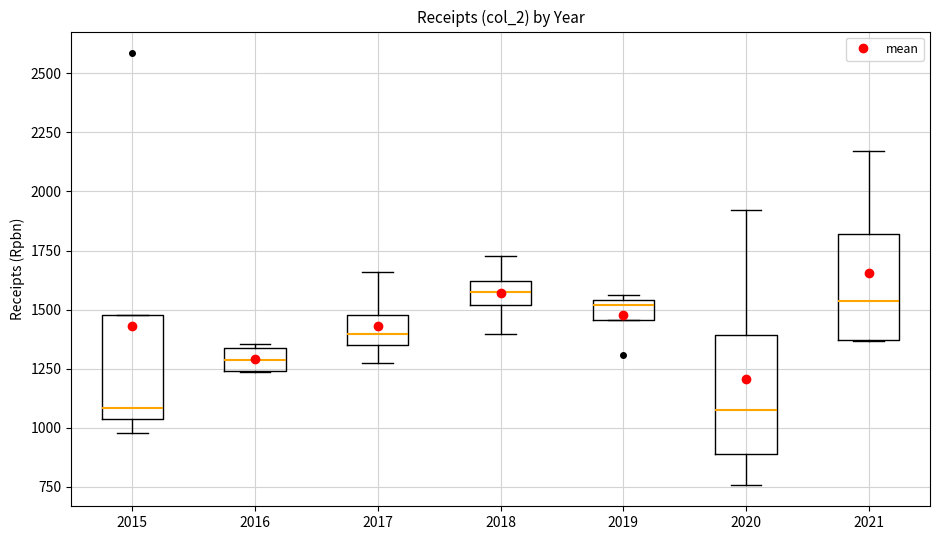

Reading left to right, transcribe this box plot: for each box, give where its median line is, the range the box spans, and where its two whiskers end, as read against the y-axis. The values are not printed on the chart, so give them approximately, as read against the axis.

2015: median 1100, box 1050 to 1500, whiskers 1000 to 1500
2016: median 1300, box 1250 to 1350, whiskers 1250 to 1350
2017: median 1400, box 1350 to 1500, whiskers 1250 to 1650
2018: median 1550, box 1500 to 1600, whiskers 1400 to 1750
2019: median 1500, box 1450 to 1550, whiskers 1450 to 1550 (just above the box's upper edge)
2020: median 1100, box 900 to 1400, whiskers 750 to 1900
2021: median 1550, box 1350 to 1800, whiskers 1350 to 2150